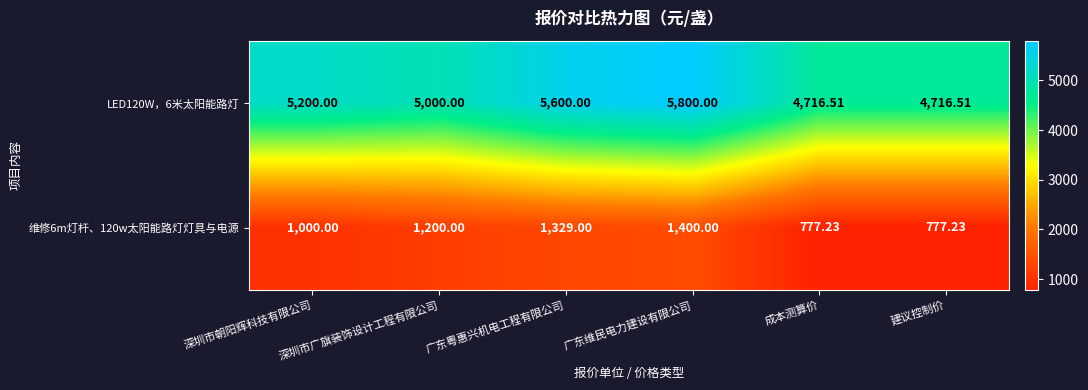

Is the value of 维修6m灯杆、120w太阳能路灯灯具与电源 at 深圳市朝阳辉科技有限公司 greater than the value of LED120W，6米太阳能路灯 at 广东维民电力建设有限公司?

No